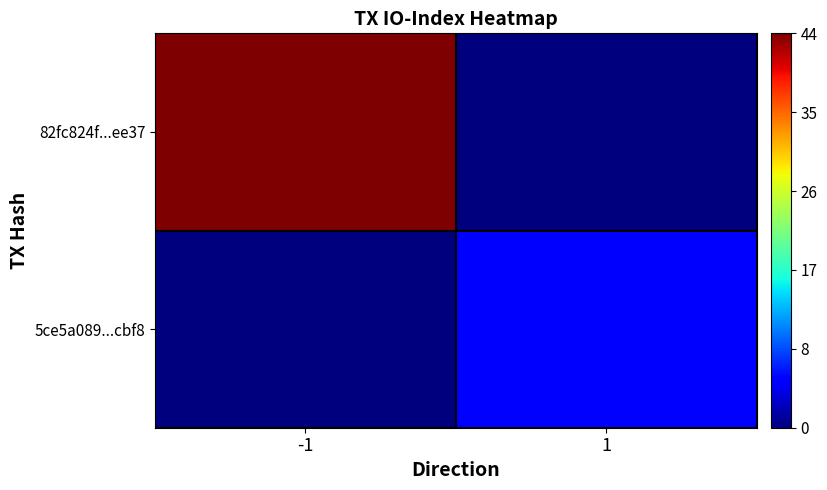

Rank the series by their average value, from lowest to highest.

5ce5a089...cbf8, 82fc824f...ee37